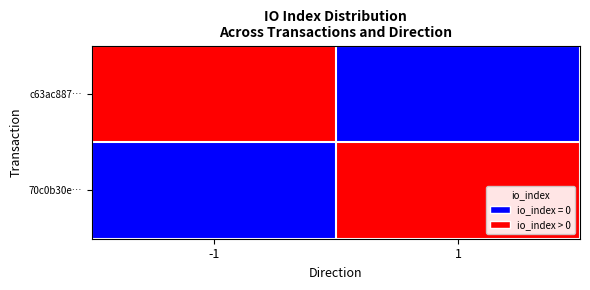

Reading left to right, transcribe all the data shown in this chart.

c63ac887…: -1=1	1=0
70c0b30e…: -1=0	1=1